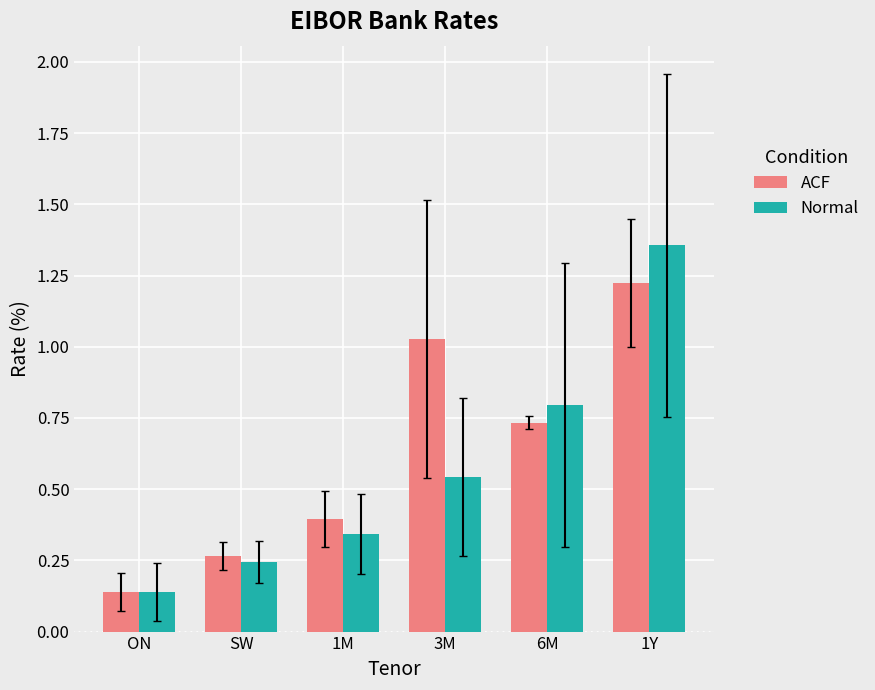

Which category has the lowest value across all series?

ON